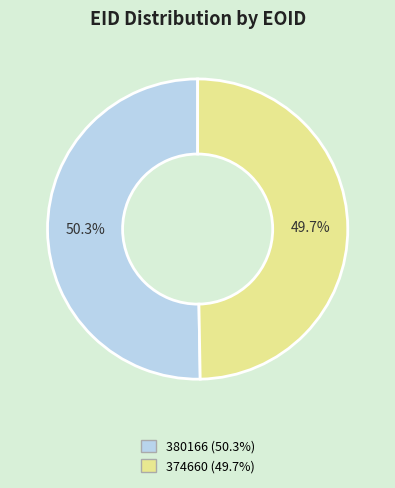

Approximately how many times larger is the value at 380166 compared to 374660?

1.0